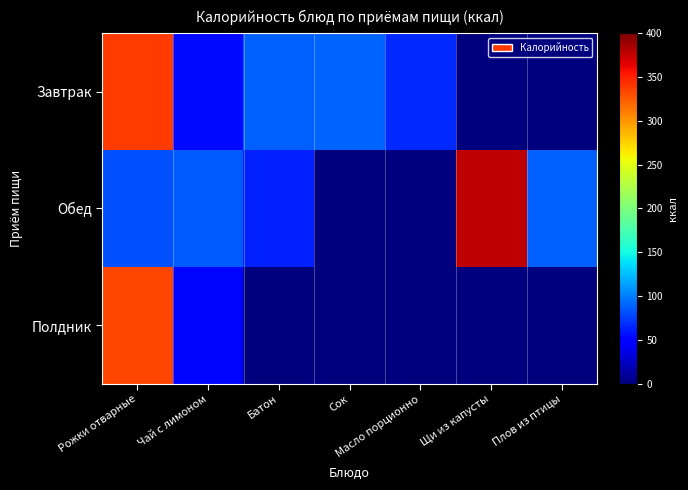

Which series has the largest range (max minus min)?

Обед